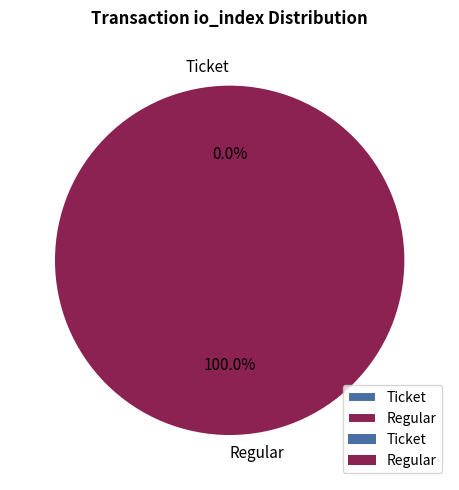

Count the number of slices in the pie.

2